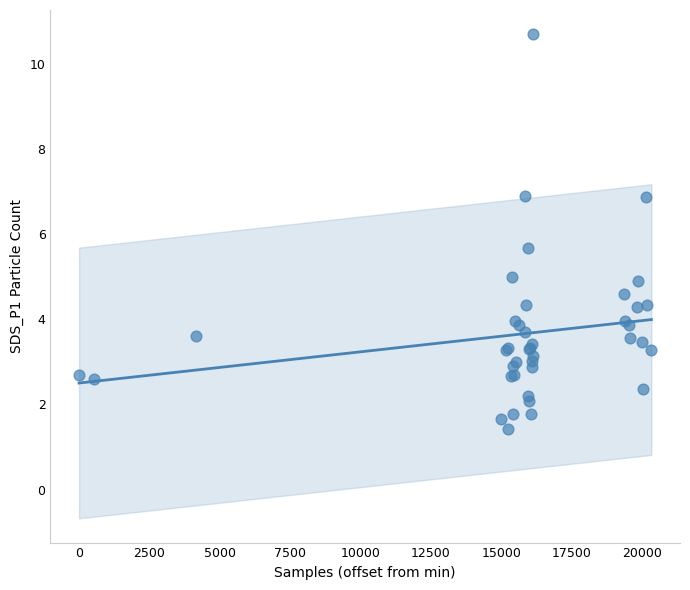

What Y value in the scatter plot is closest to 6?

5.7